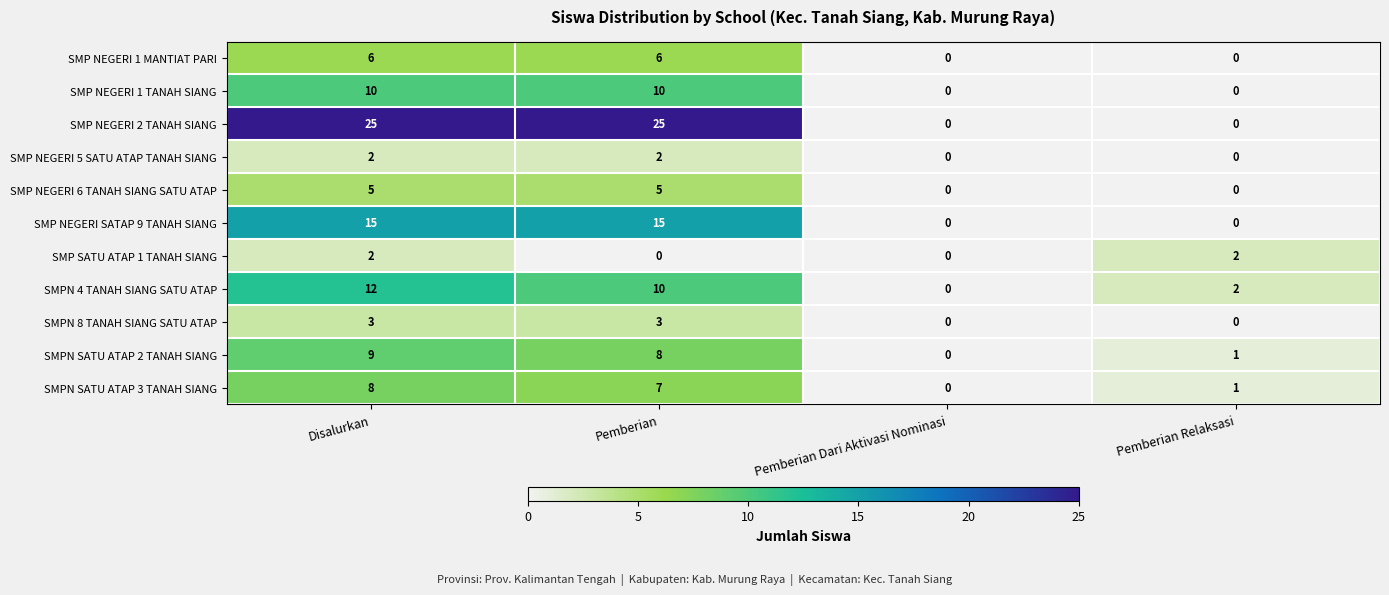

What value does the SMPN 4 TANAH SIANG SATU ATAP series have at Disalurkan, to the nearest 10?

10